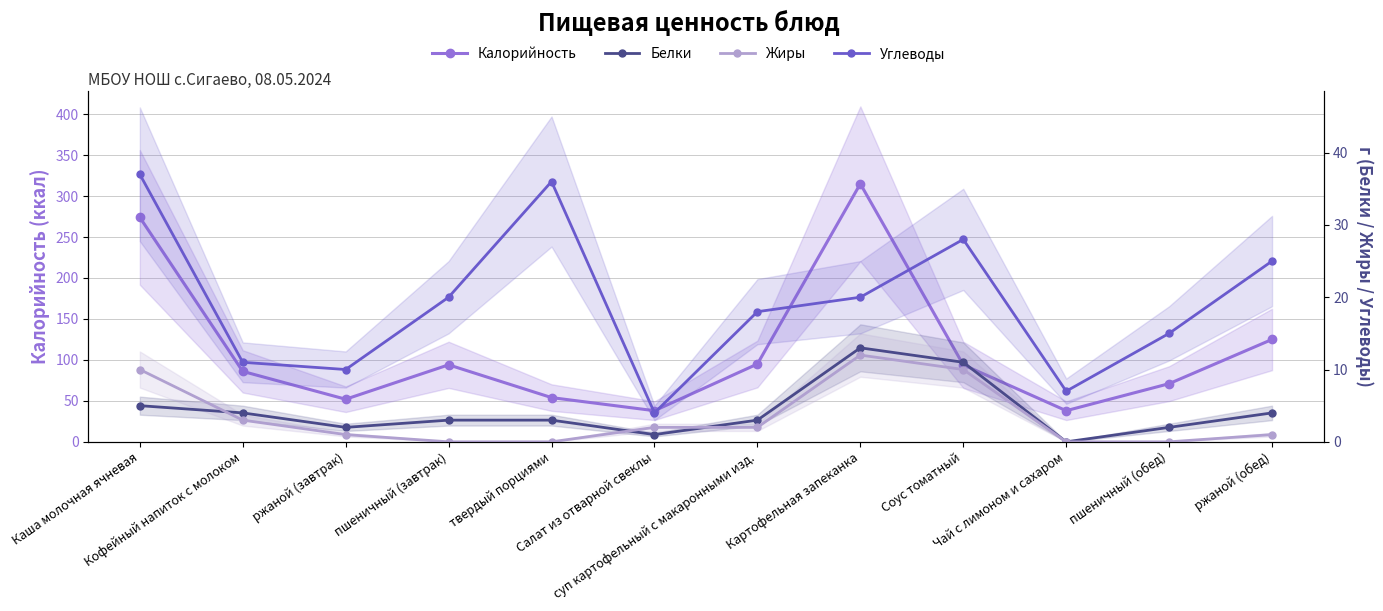

True or false: Калорийность and Жиры intersect in this chart.

False